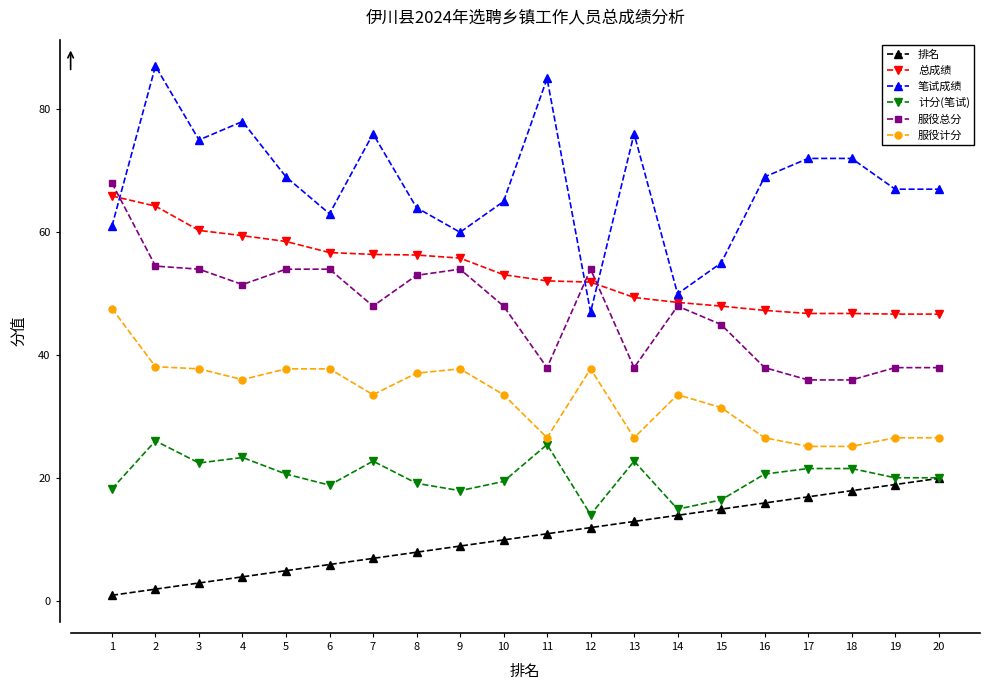

How many lines are shown in the chart?

6